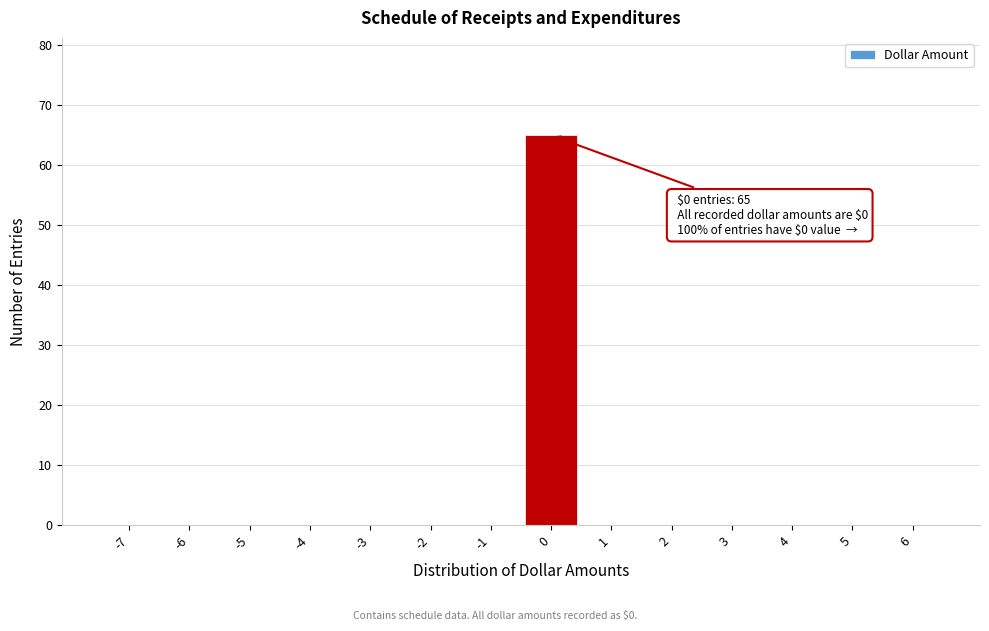

Reading left to right, what are all the values shown in this chart?

-7=0	-6=0	-5=0	-4=0	-3=0	-2=0	-1=0	0=65	1=0	2=0	3=0	4=0	5=0	6=0